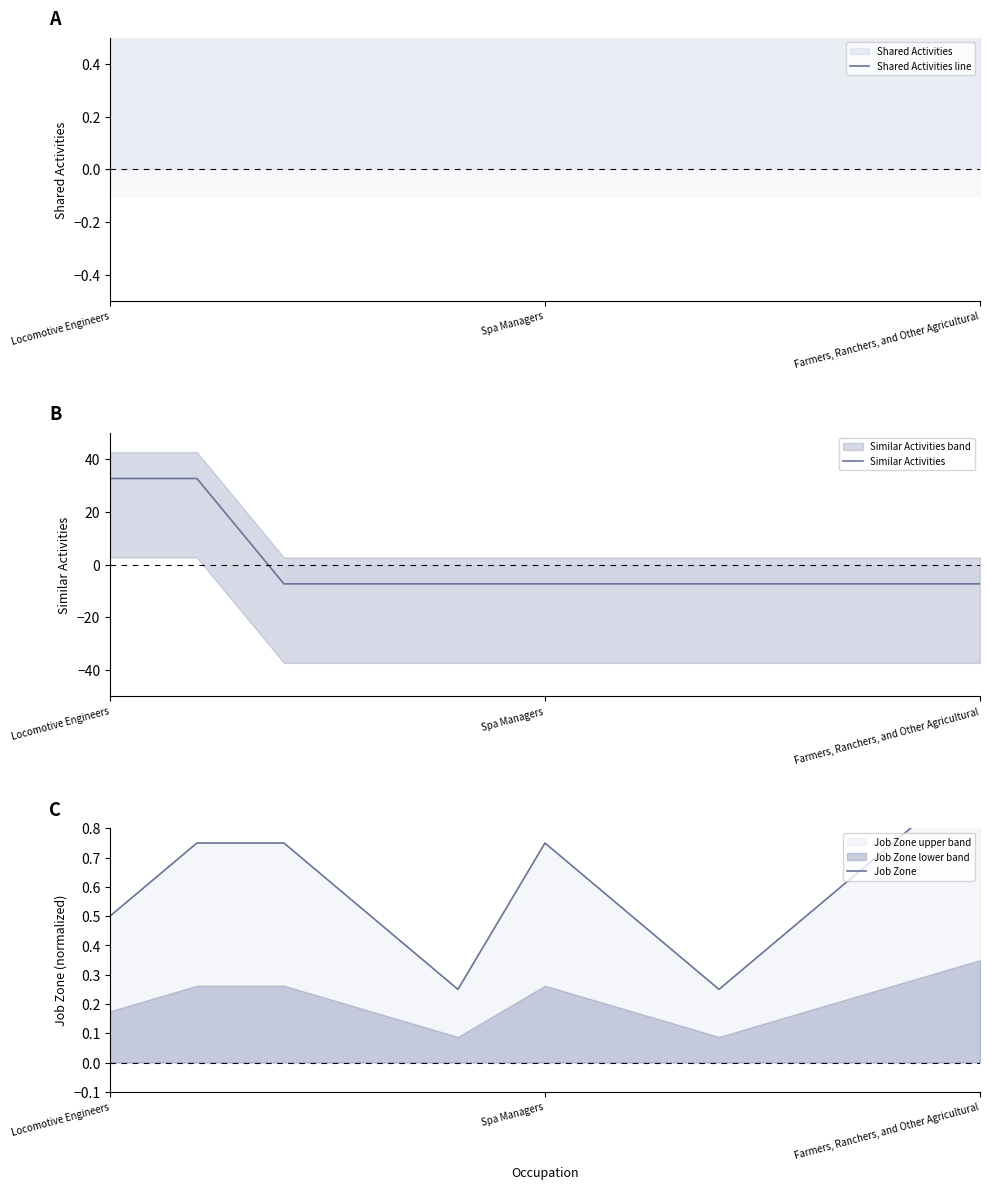

Which label corresponds to the largest value in the chart?

Locomotive Engineers